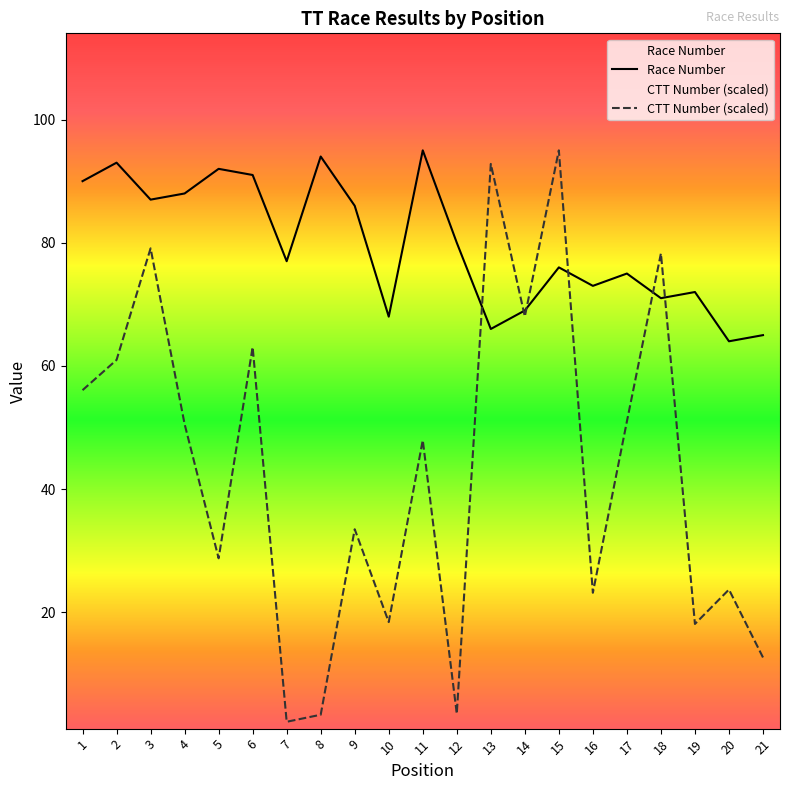

Between 3 and 21, which series saw the biggest shift?

CTT Number (scaled)